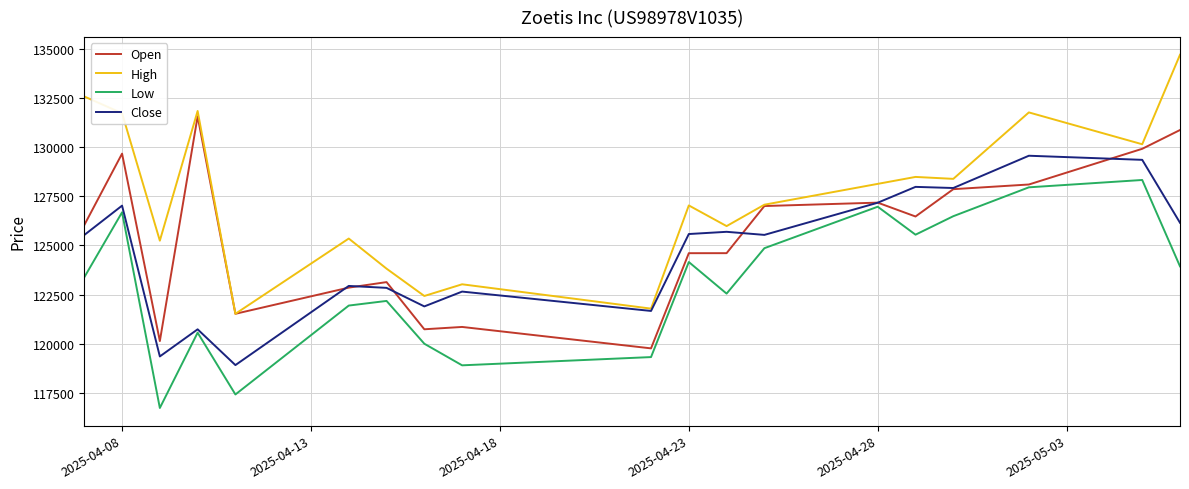

List the series in order of their peak value, highest first.

High, Open, Close, Low